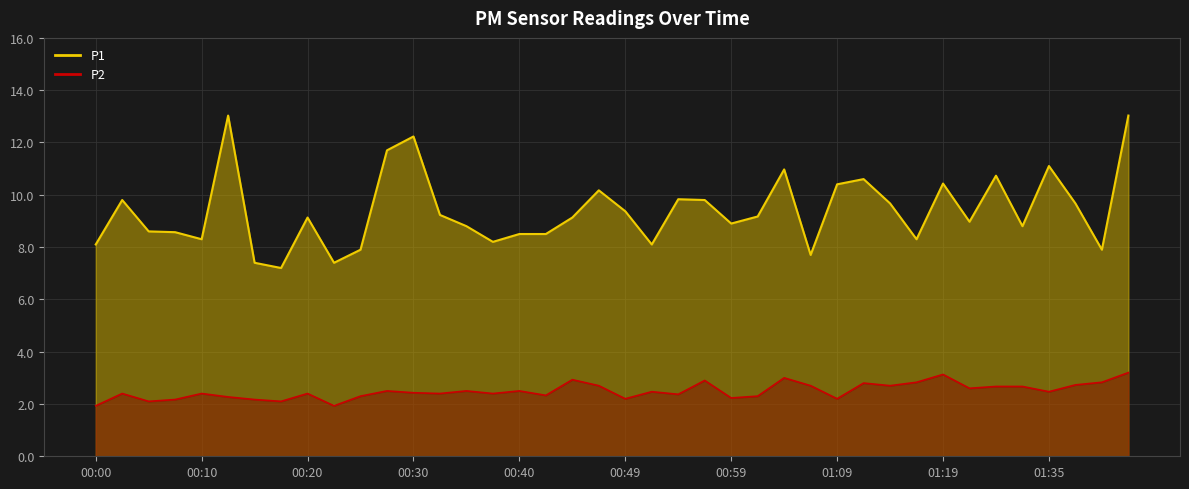

What is the difference between the P1 values at 00:57 and 00:42?

1.3